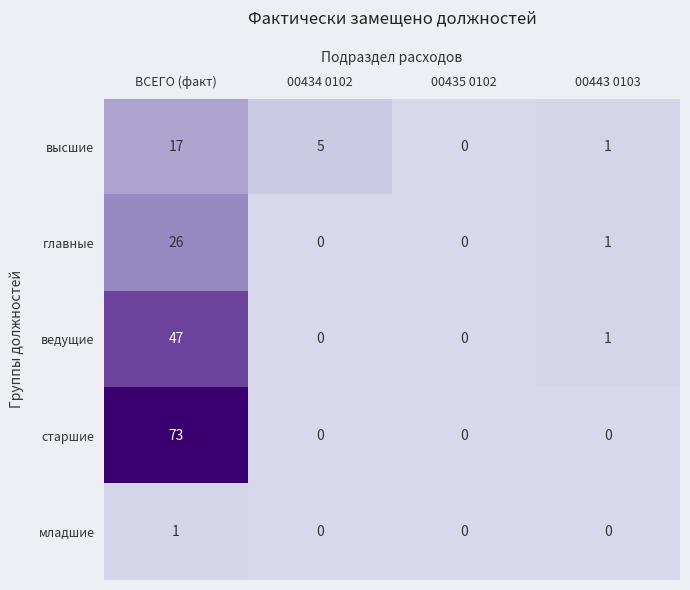

Which series has the largest total across all categories?

старшие